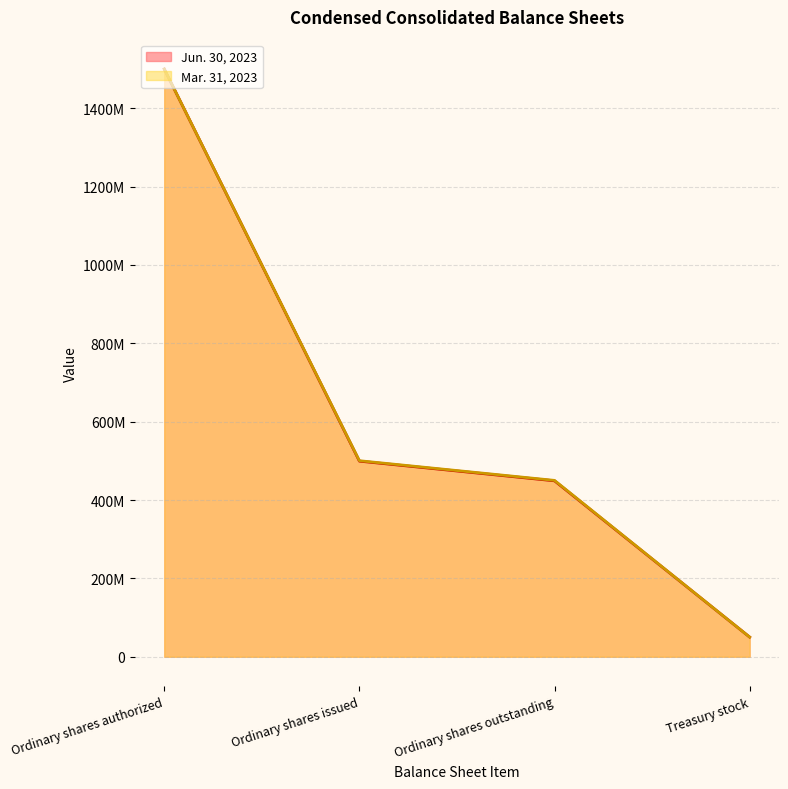

Rank the categories by Jun. 30, 2023 value from highest to lowest.

Ordinary shares authorized, Ordinary shares issued, Ordinary shares outstanding, Treasury stock